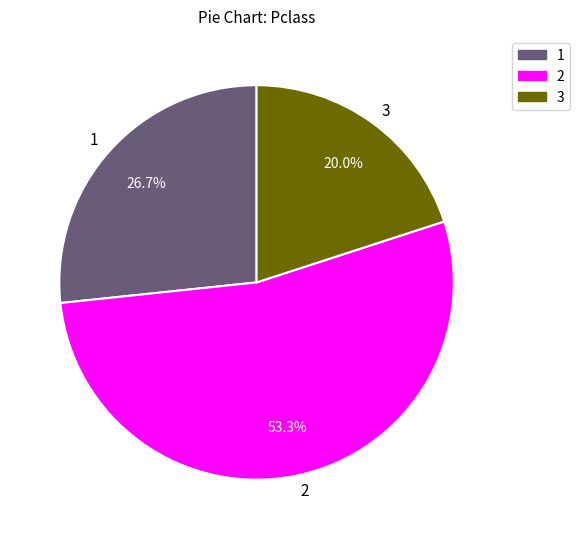

What is the smallest slice in the pie chart?

3